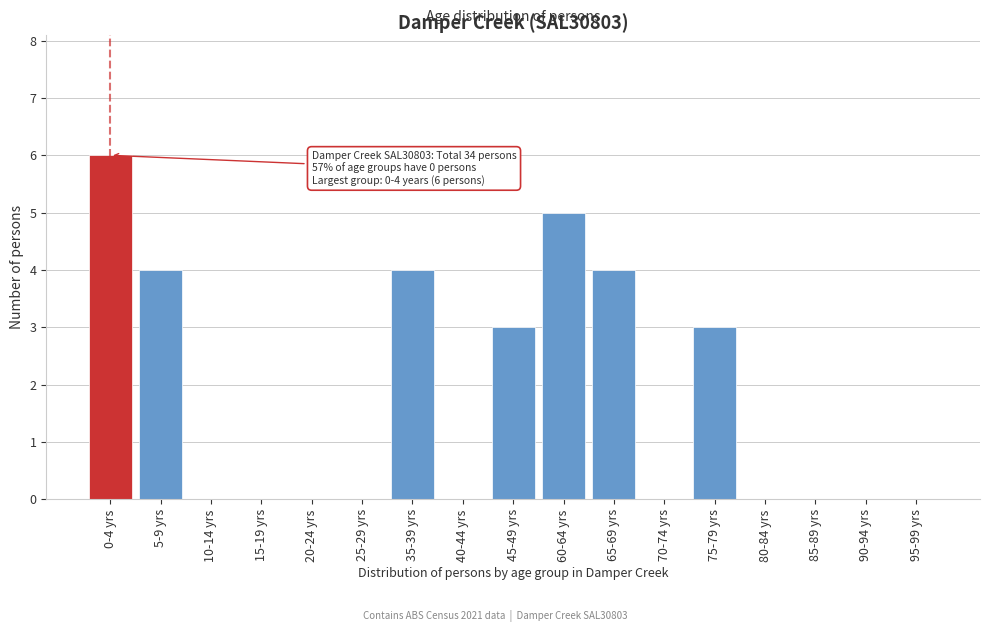

Reading right to left, list all the values displayed in this chart.

95-99 yrs=0	90-94 yrs=0	85-89 yrs=0	80-84 yrs=0	75-79 yrs=3	70-74 yrs=0	65-69 yrs=4	60-64 yrs=5	45-49 yrs=3	40-44 yrs=0	35-39 yrs=4	25-29 yrs=0	20-24 yrs=0	15-19 yrs=0	10-14 yrs=0	5-9 yrs=4	0-4 yrs=6